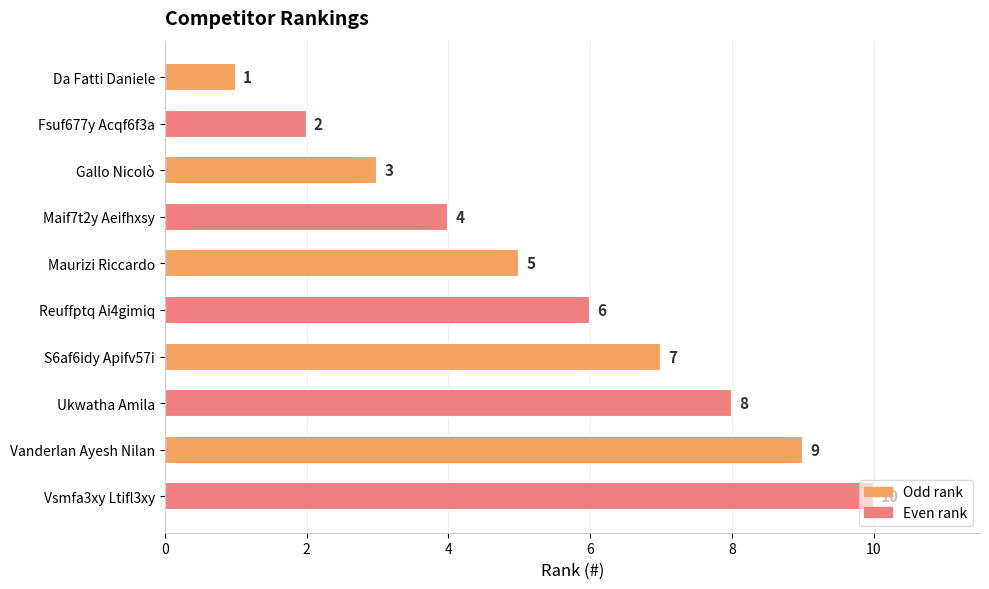

How many distinct data groups are displayed?

1